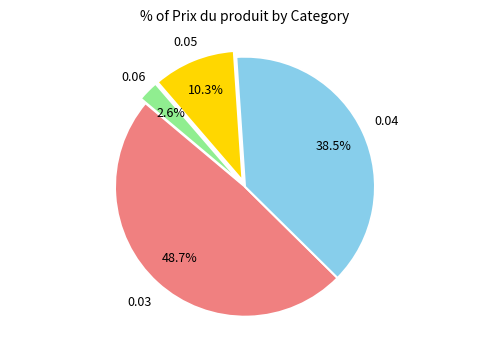

Count the number of slices in the pie.

4